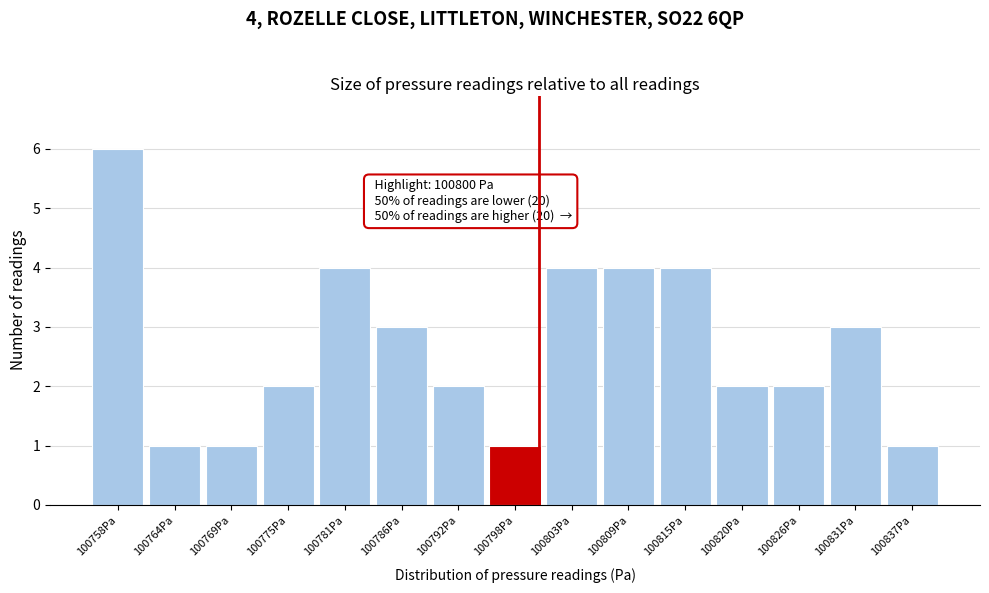

Which range on the x-axis has the tallest bar?

100756 to 100761